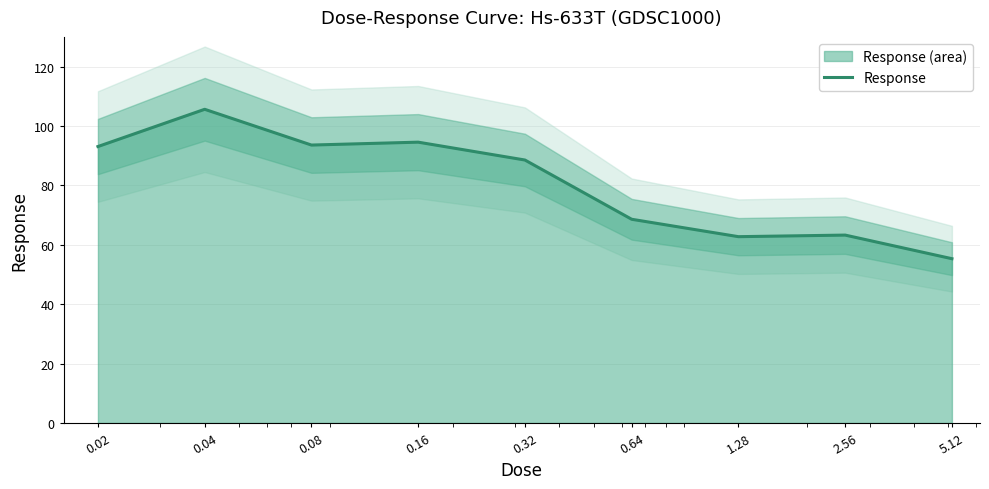

The chart shows a value of 63.3 at 2.56. True or false?

True